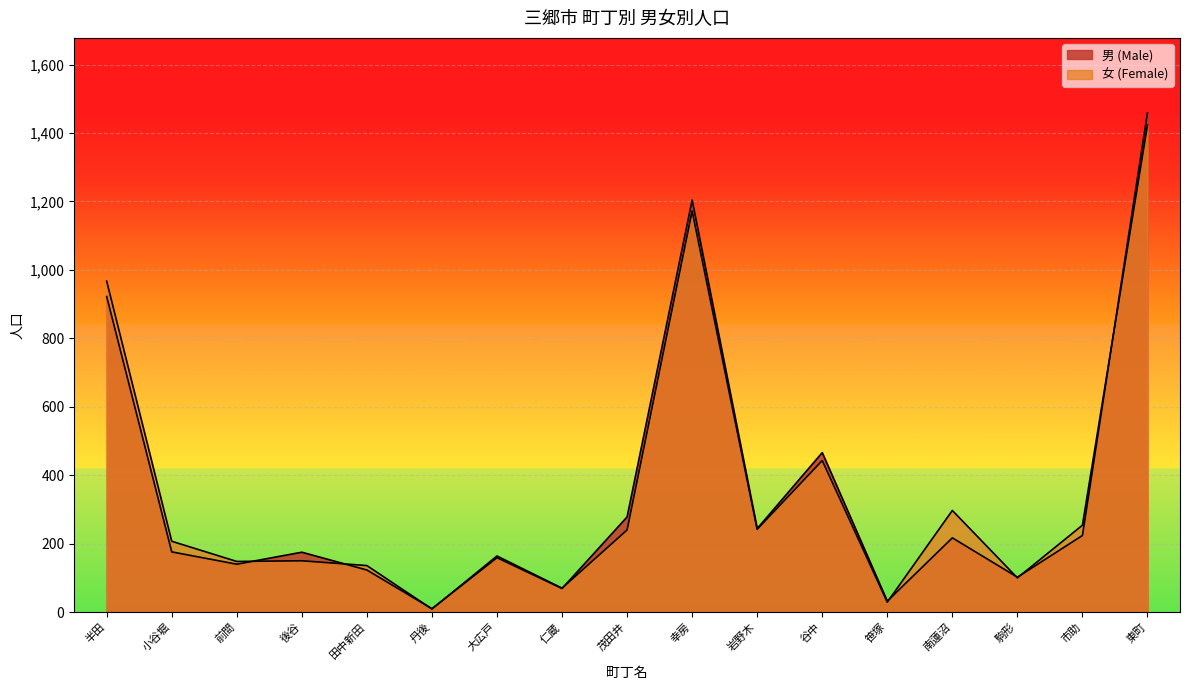

How many intersections are there between 女 (Female) and 男 (Male)?

9